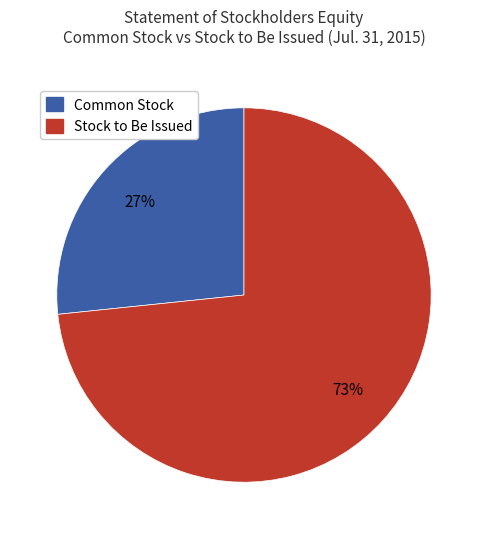

Is there any slice that represents more than half of the pie?

Yes